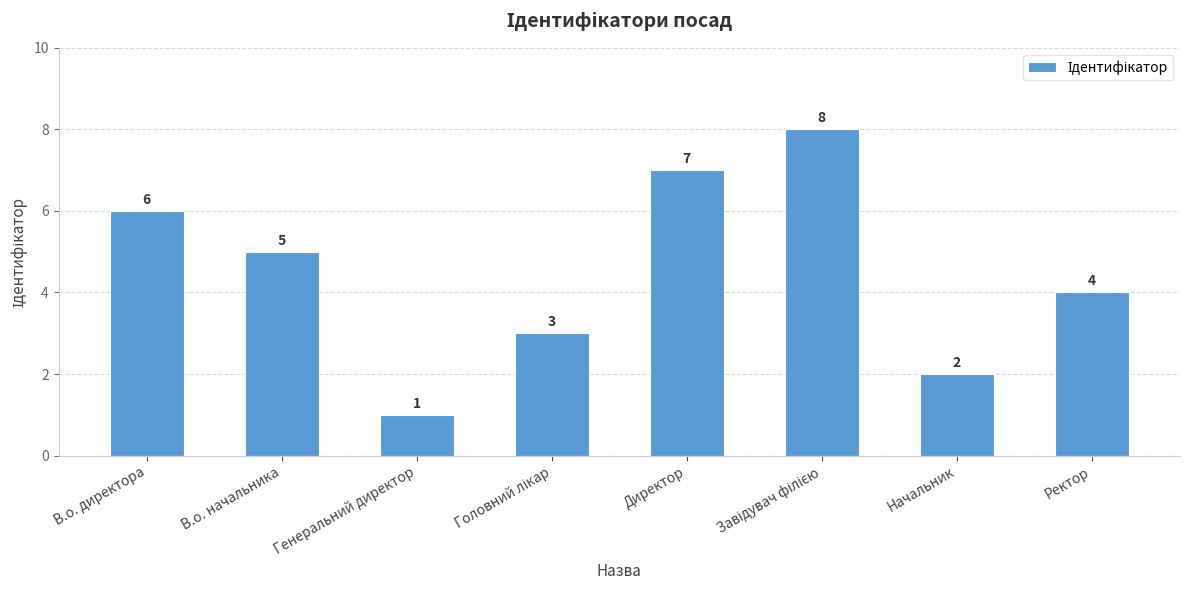

Is it true that the value at В.о. начальника is 7?

False